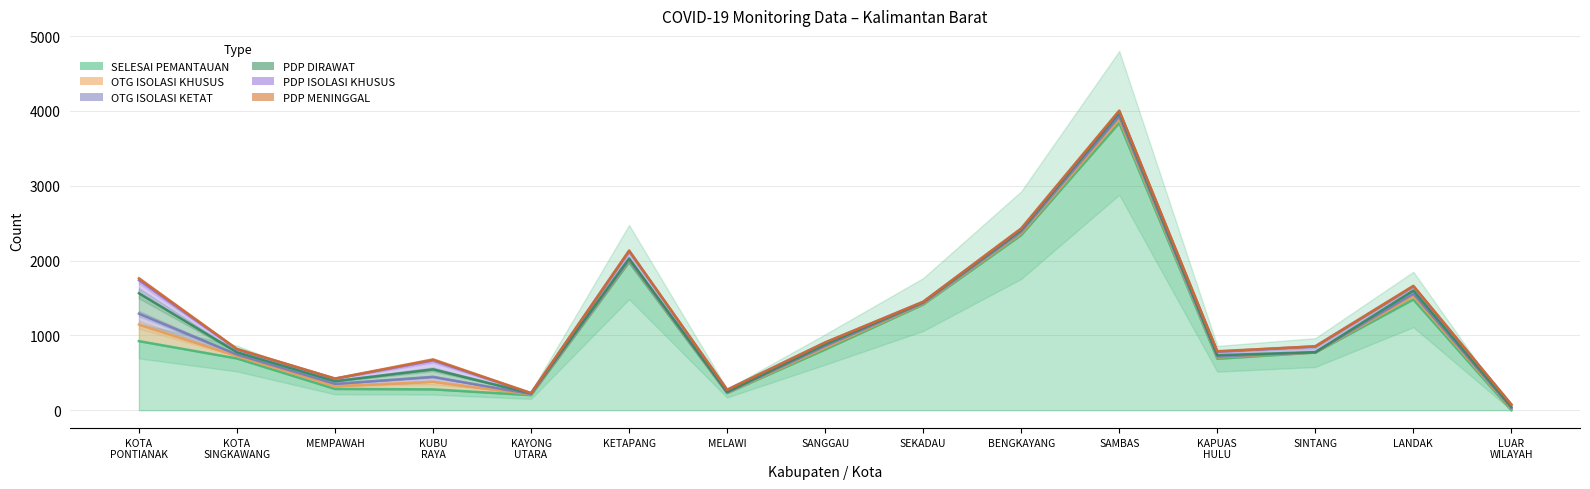

What is the label of the 14th point from the left?

LANDAK